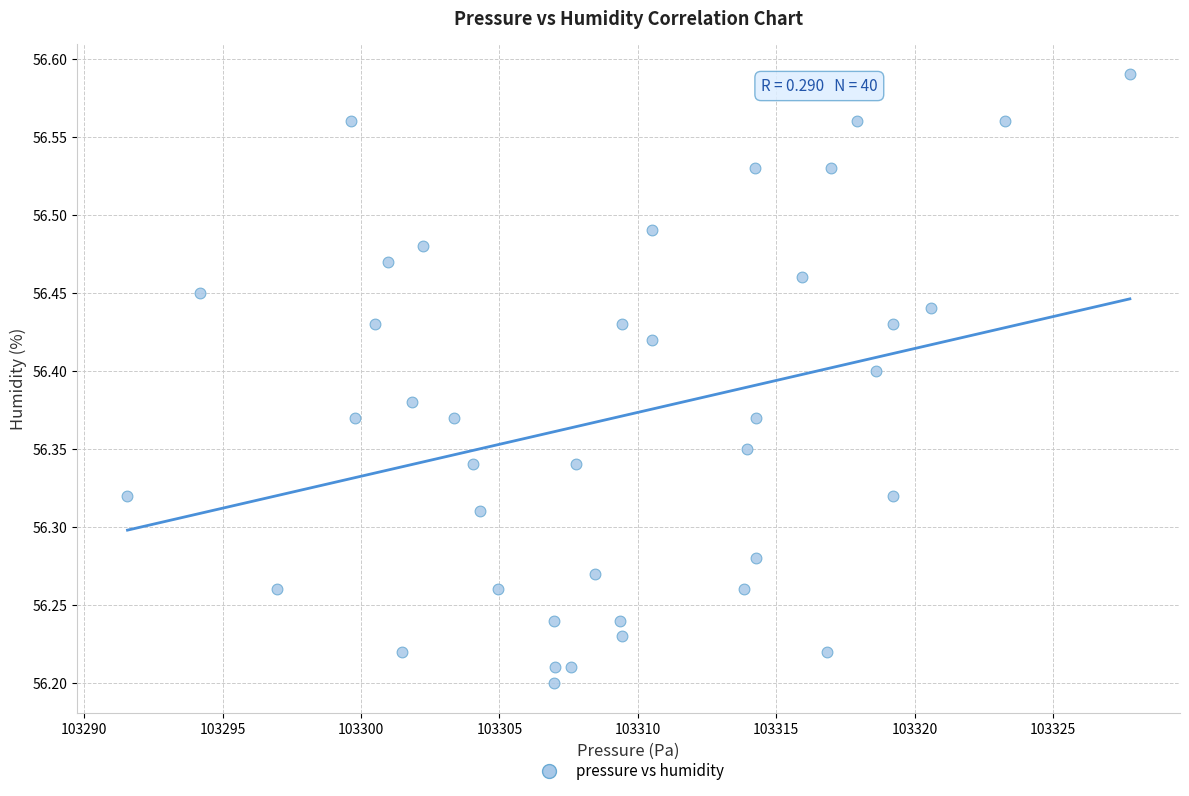

What is the range of X values (max minus min)?

36.2